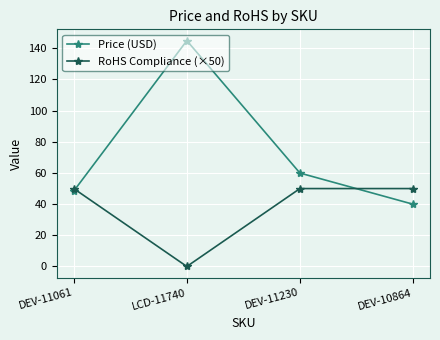

At which category does Price (USD) reach its first local peak?

LCD-11740